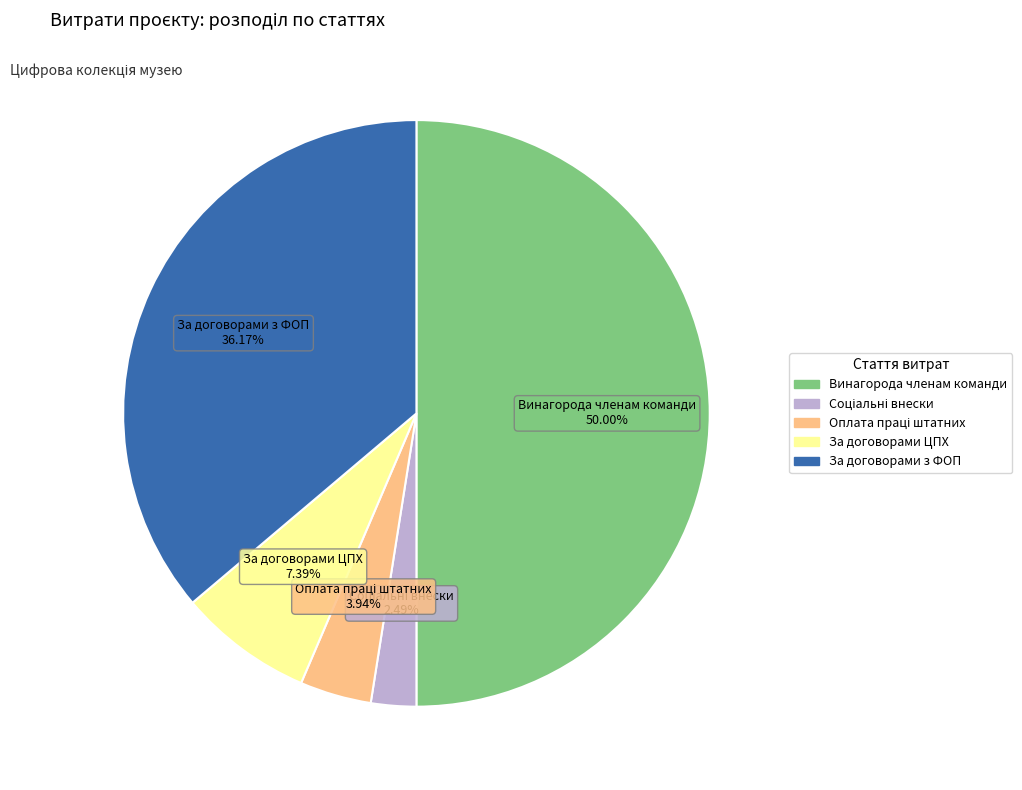

To the nearest percent, what is the average slice percentage?

20%